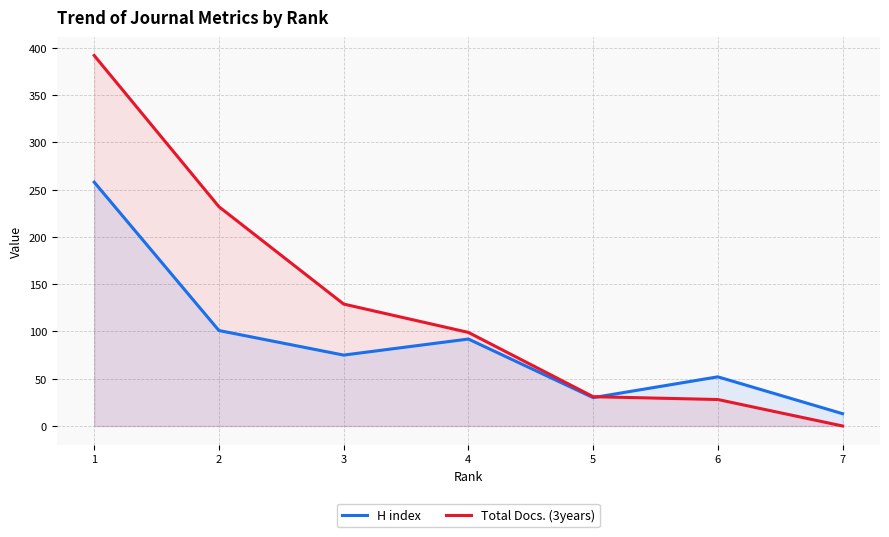

List the labels in order of H index value, largest first.

1, 2, 4, 3, 6, 5, 7